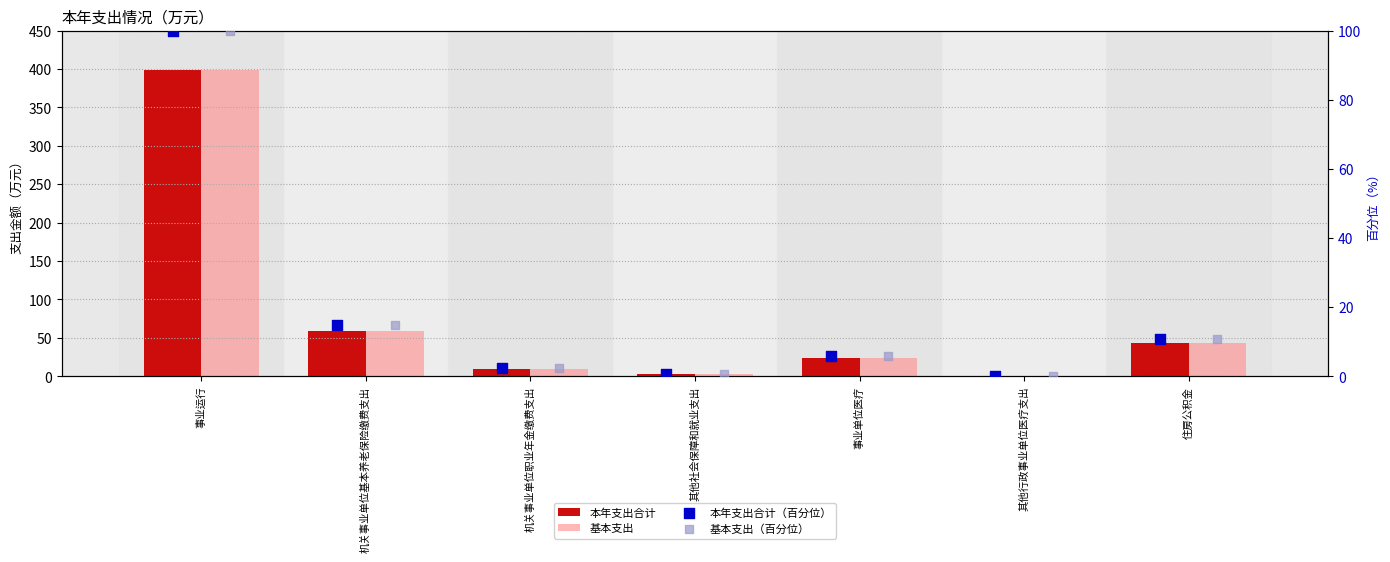

Which series has the widest spread of Y values?

本年支出合计